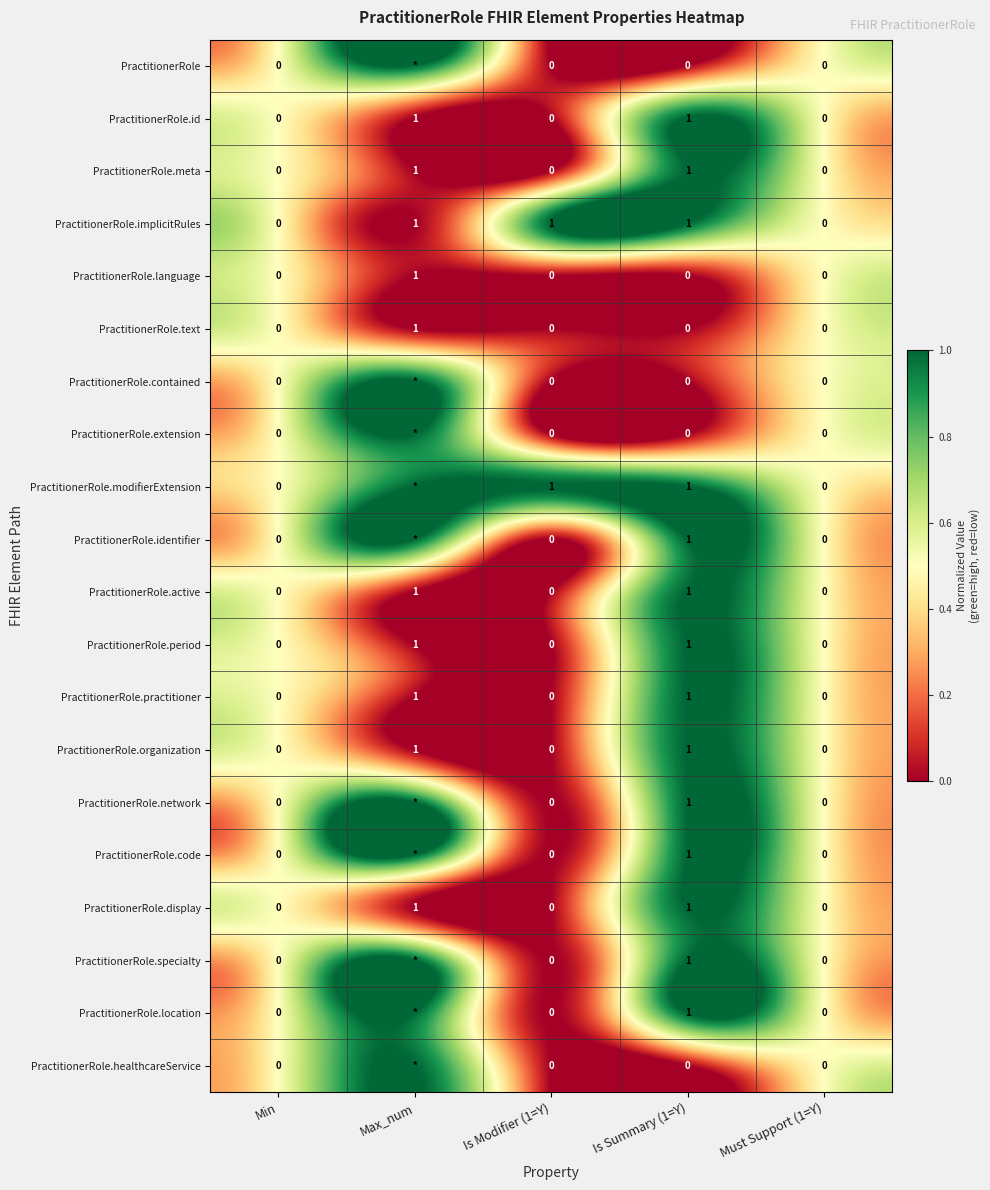

Count the number of categories in the chart.

5